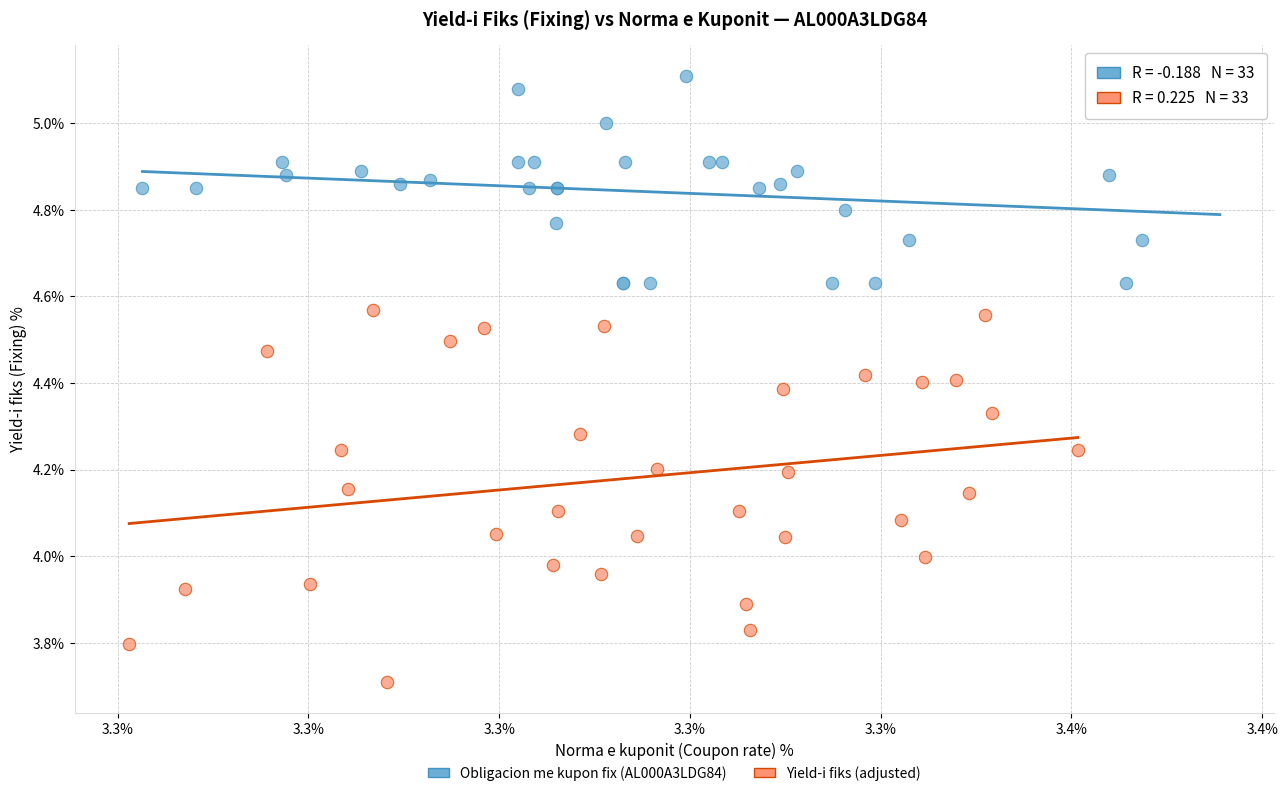

Which series contains the lowest Y value?

Yield-i fiks (adjusted)